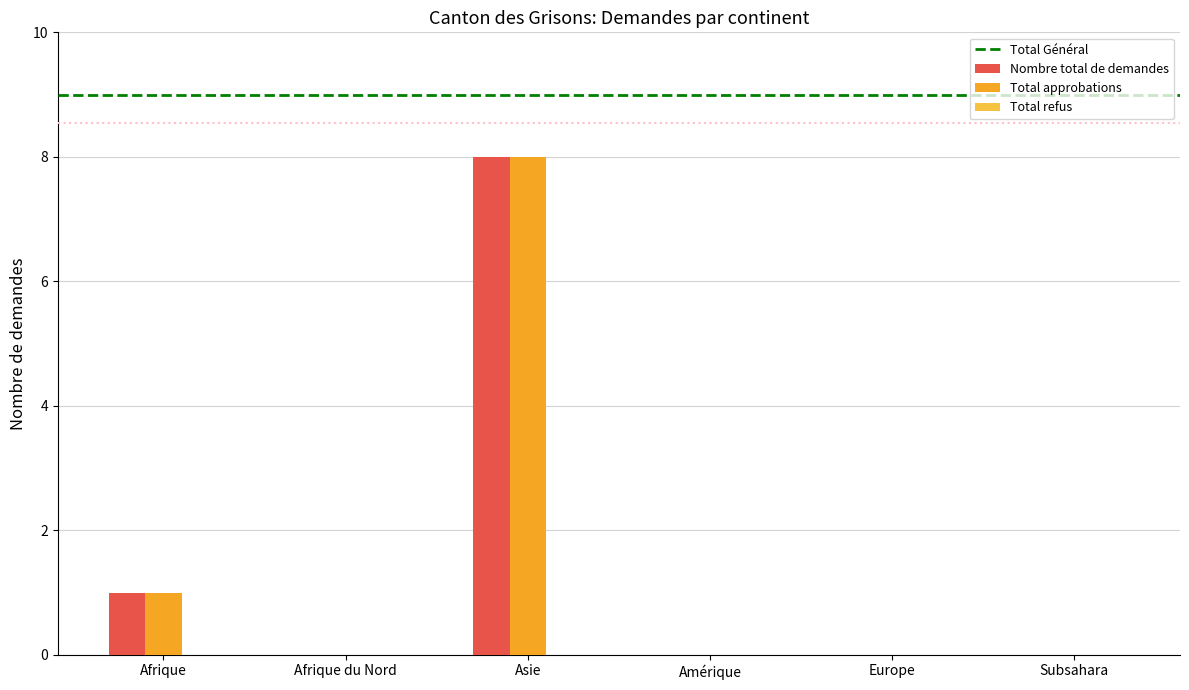

How many groups of bars are there?

6